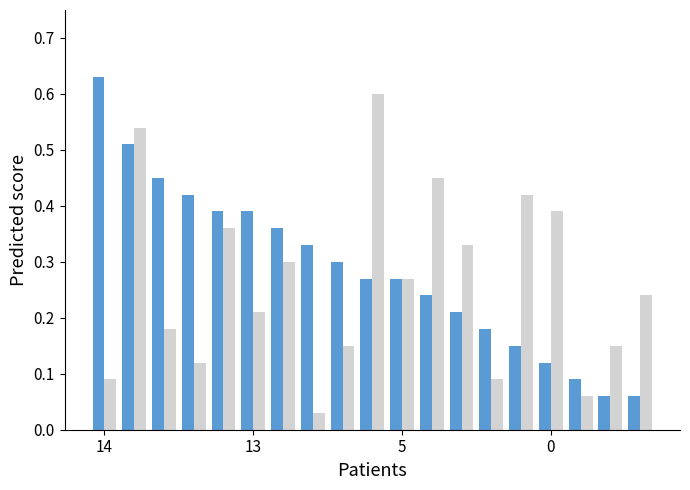

At which category does the chart reach its peak across all series?

14